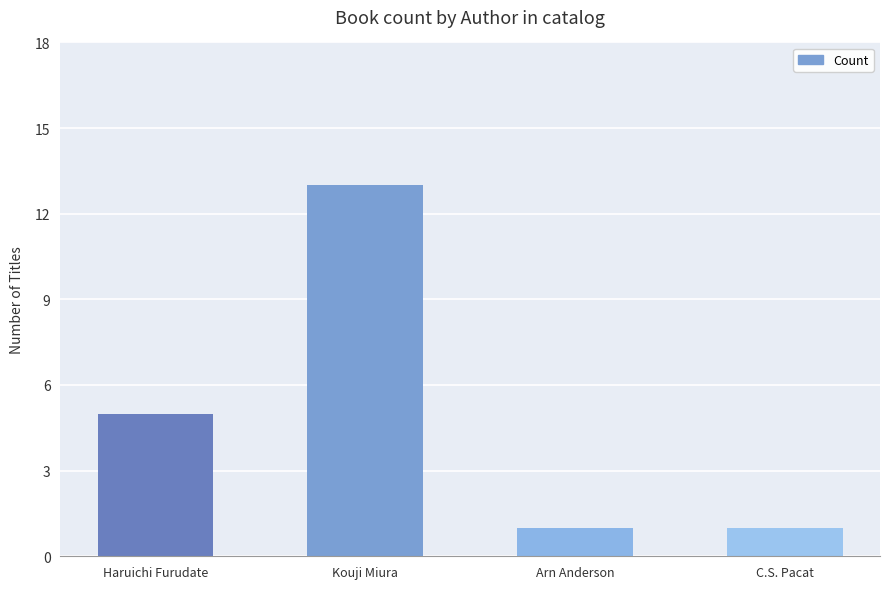

The value at Haruichi Furudate is 5. True or false?

True